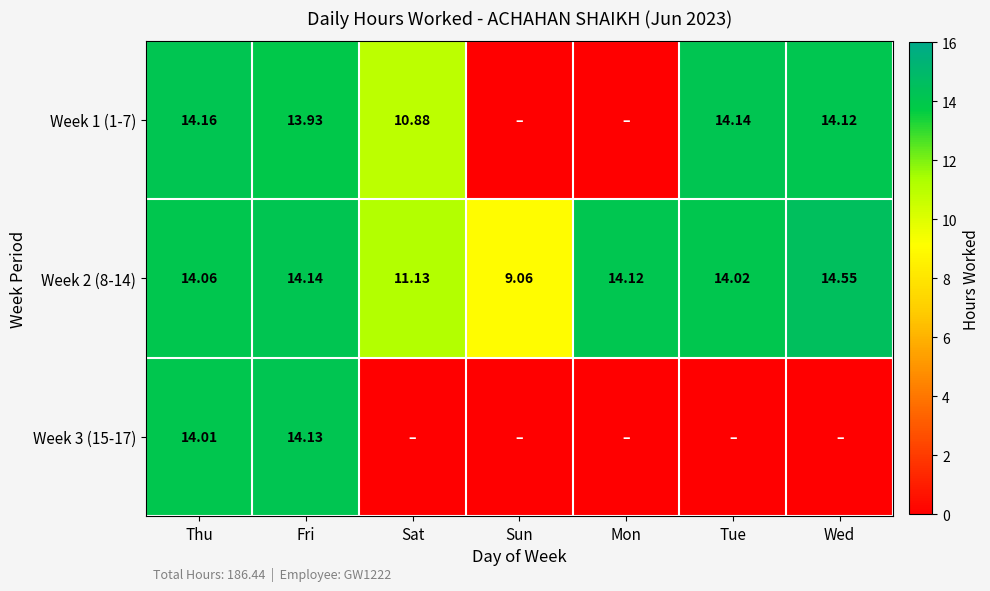

What is the total value across all series at Wed?

28.7